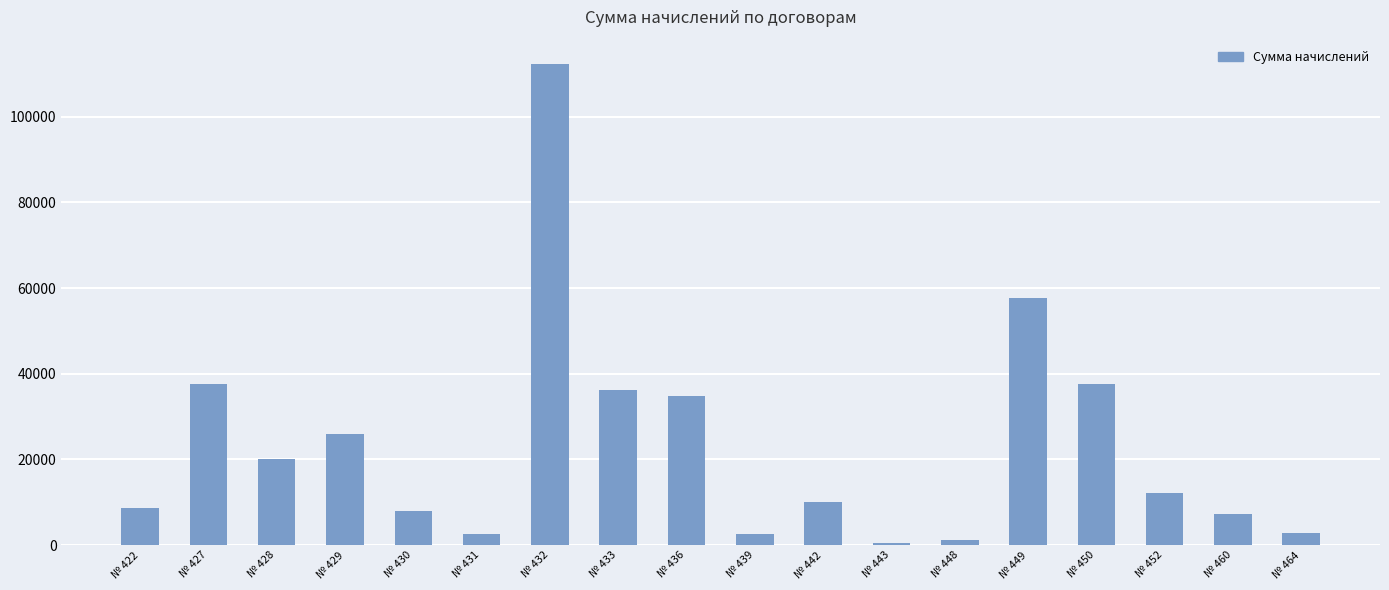

What is the approximate value at № 449?

57669.3